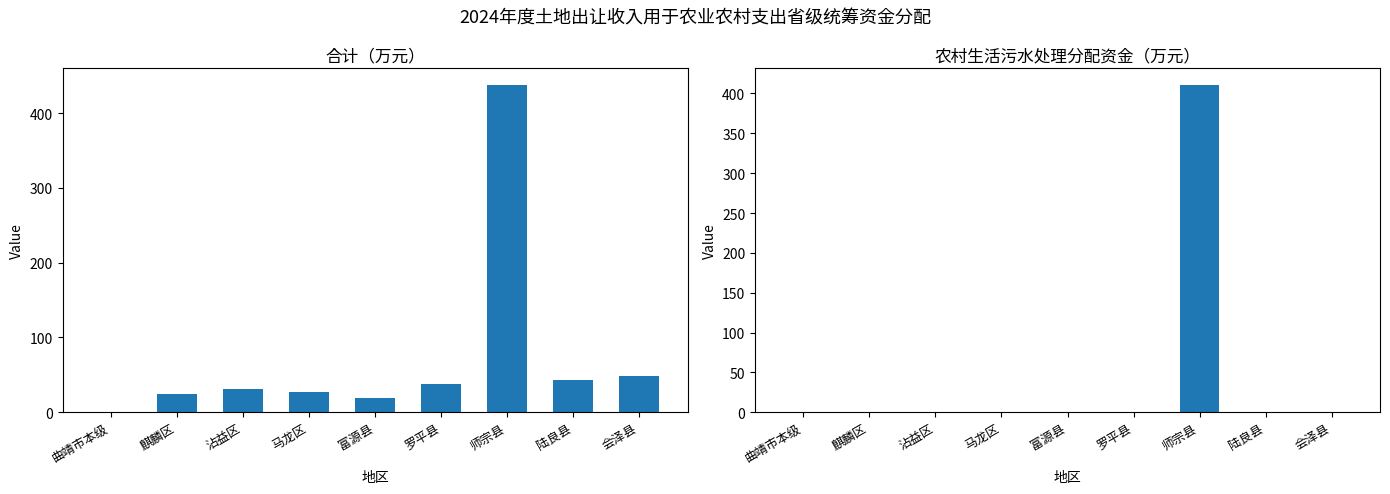

What is the total value across all series at 沾益区?

31.0